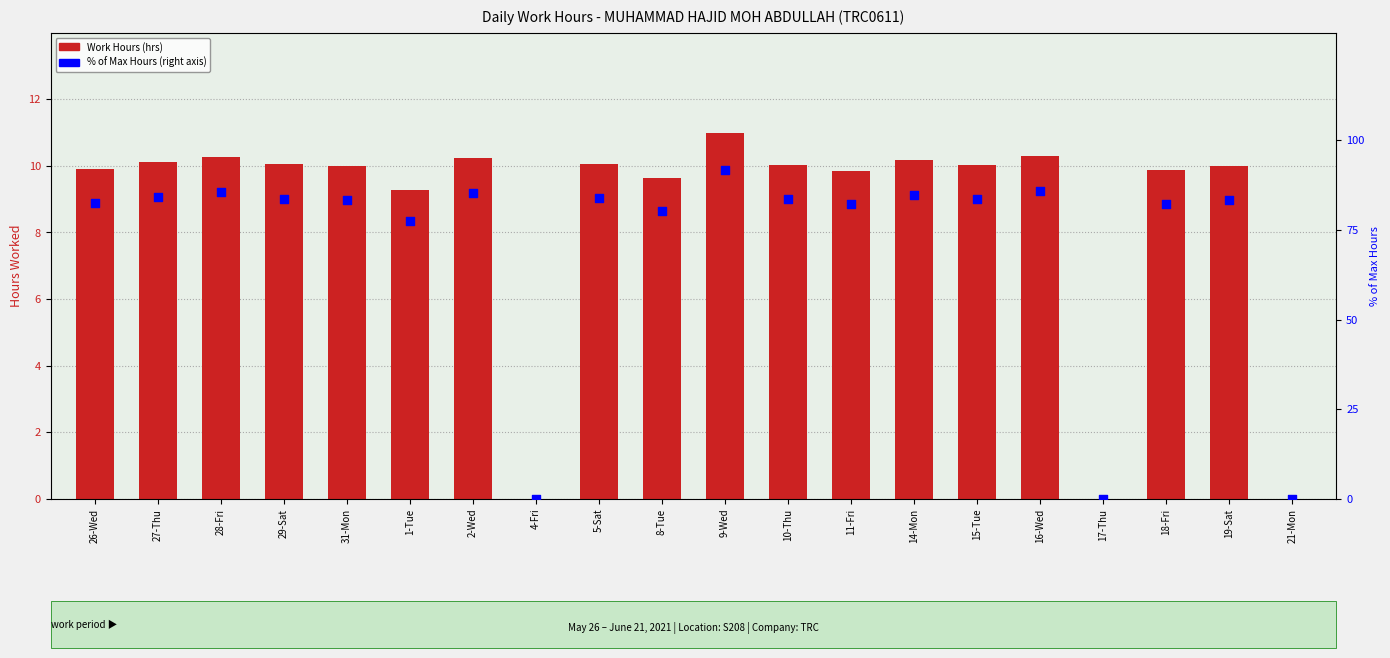

Which series has the largest total across all categories?

% of Max Hours